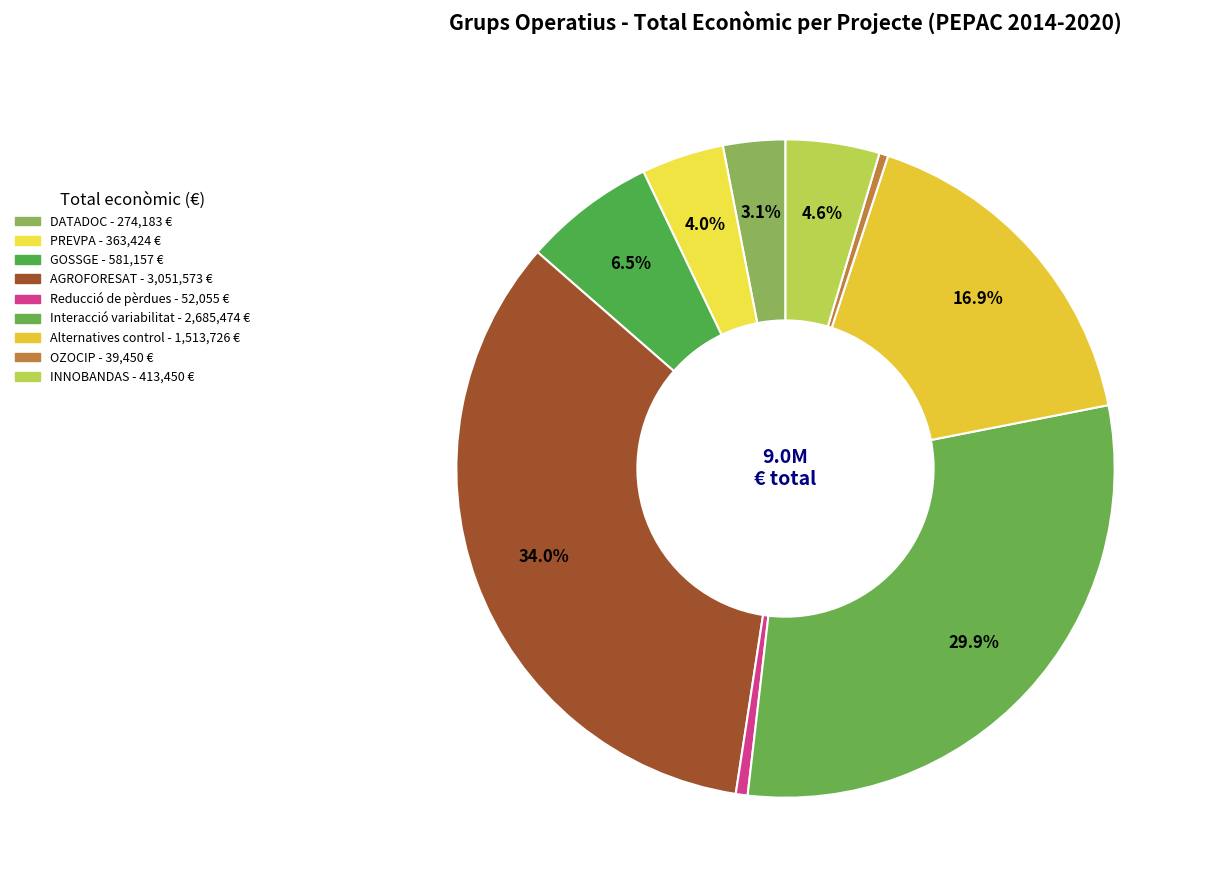

What is the change in value from Reducció de pèrdues to Alternatives control?

+1461671